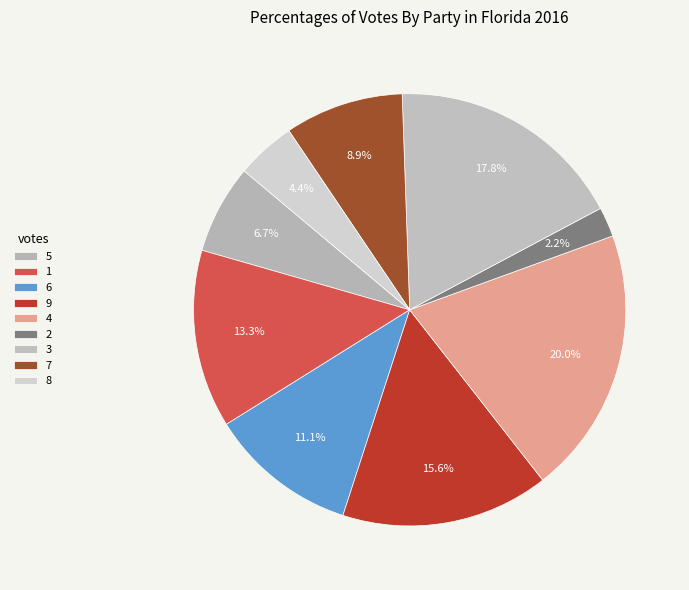

Which category has the smallest portion of the pie?

2